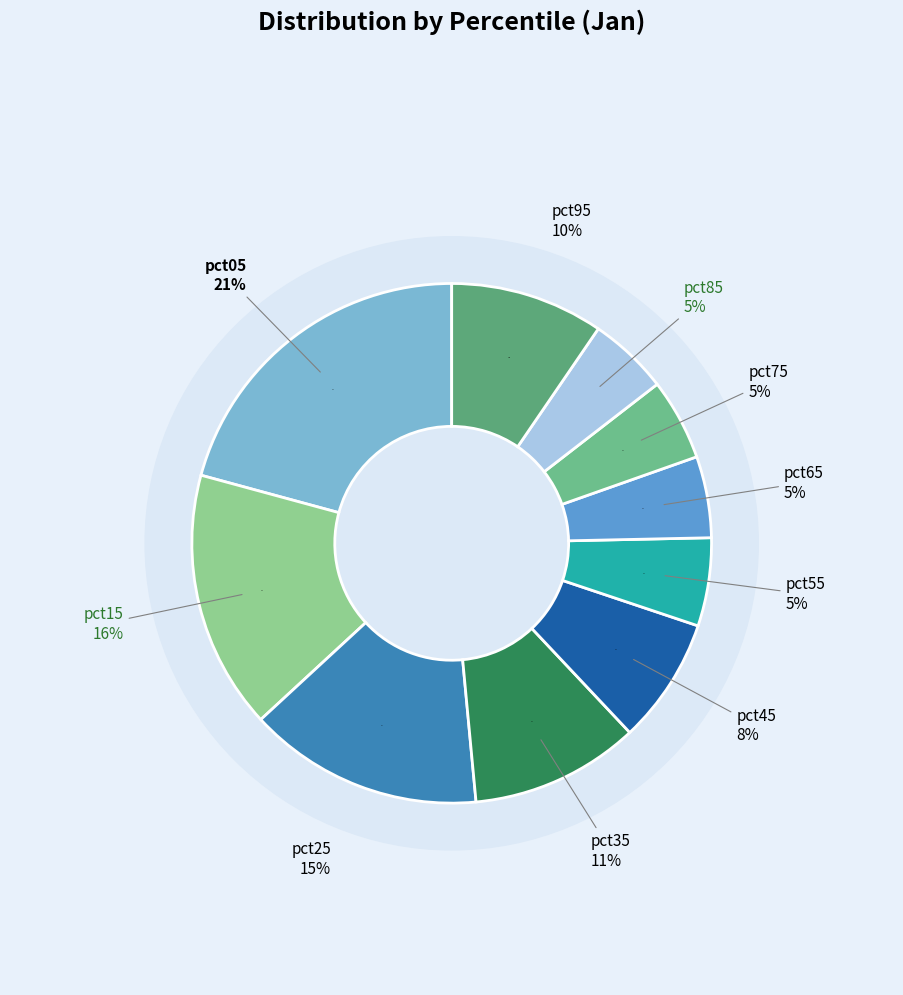

True or false: pct15 accounts for 28% of the total.

False